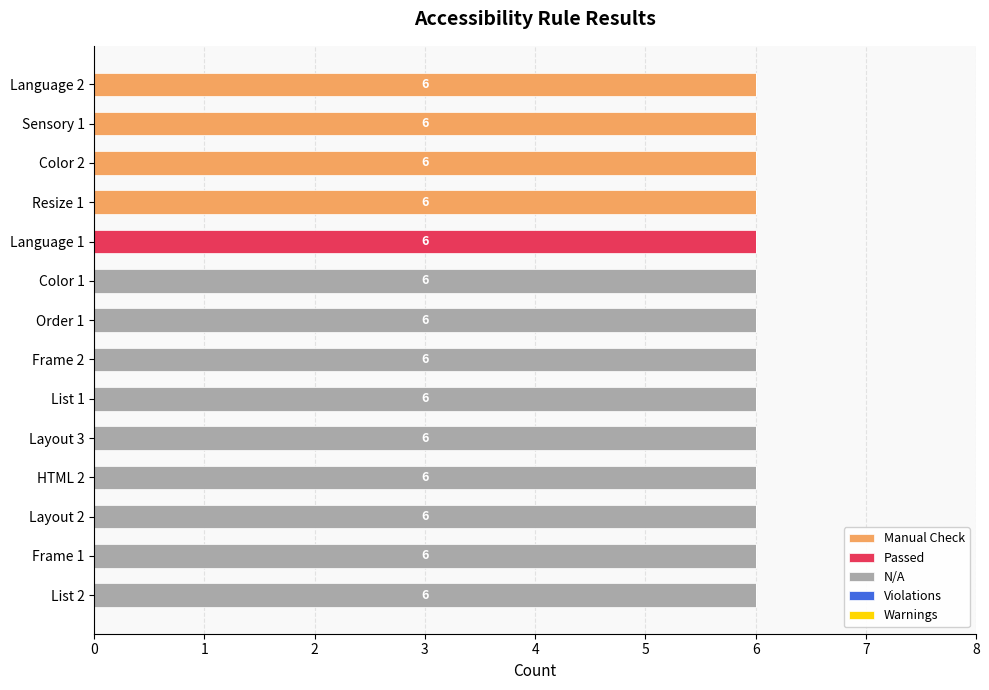

What is the maximum value for Manual Check?

6